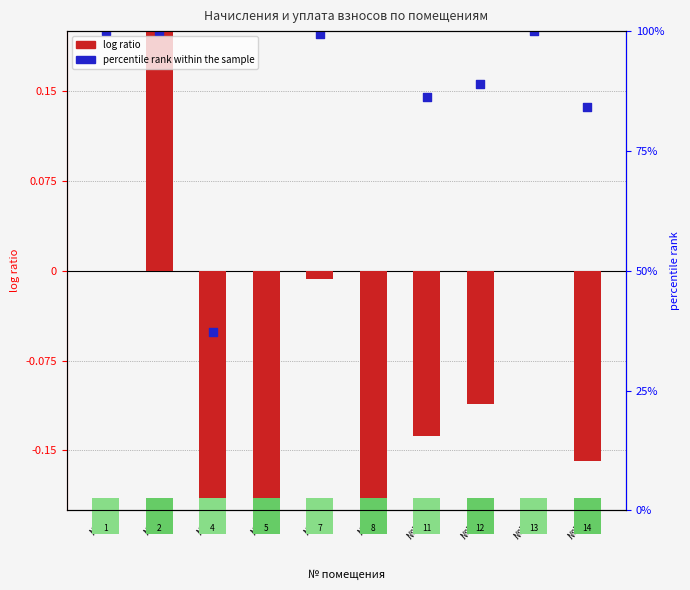

At which category is the sum across all series the highest?

№2